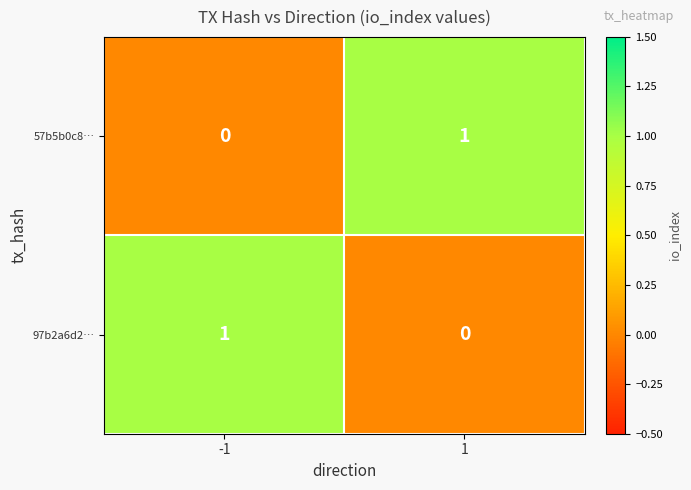

The 97b2a6d2… series shows 1 at -1. True or false?

True